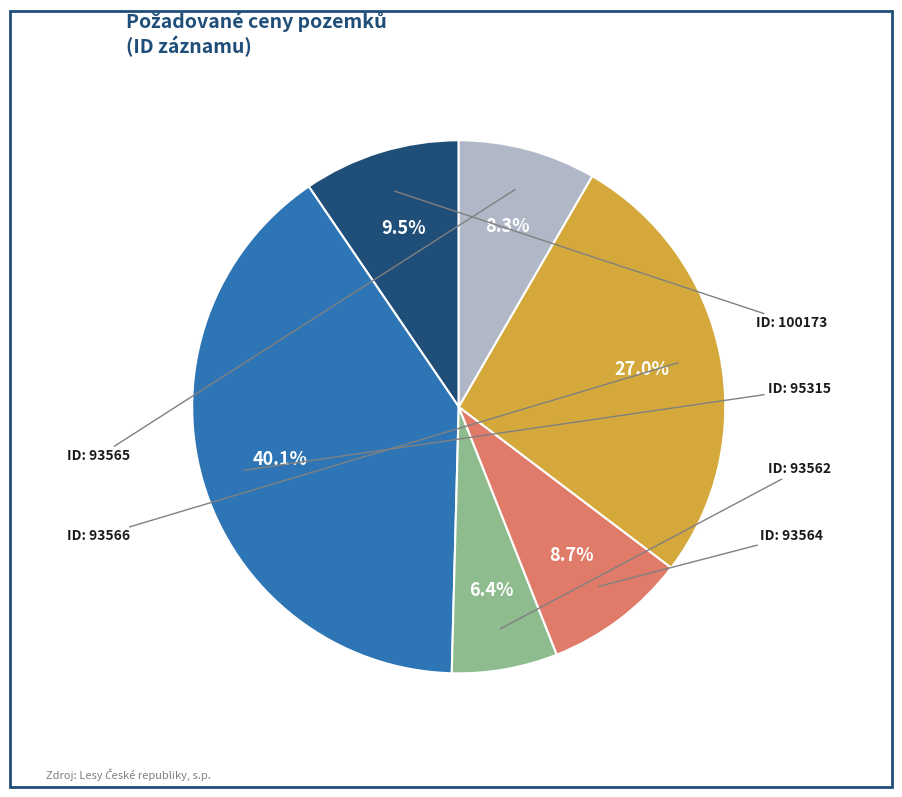

To the nearest percent, what is the average slice percentage?

17%